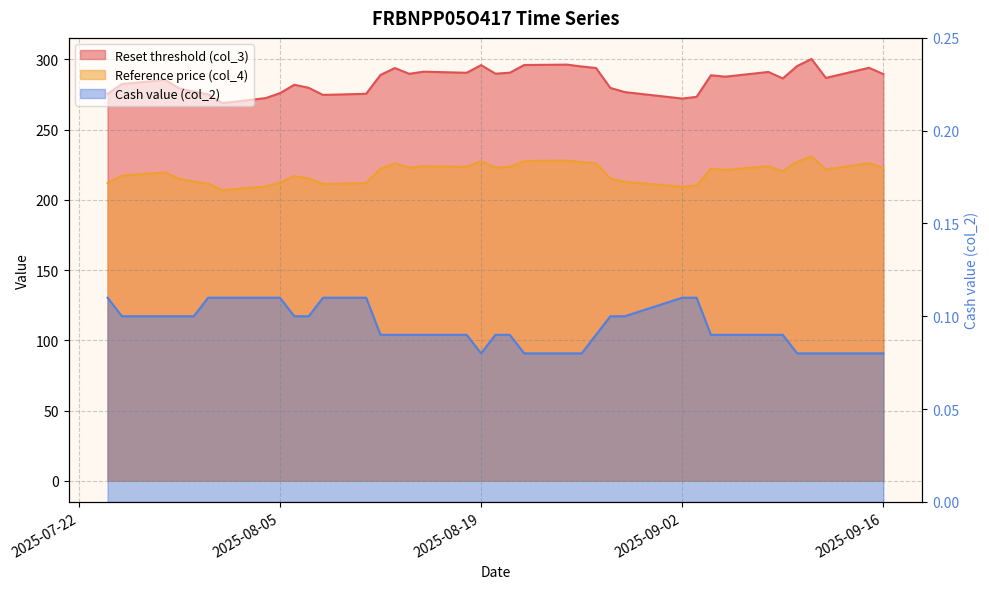

What is the label of the 15th point from the right?

2025-08-26